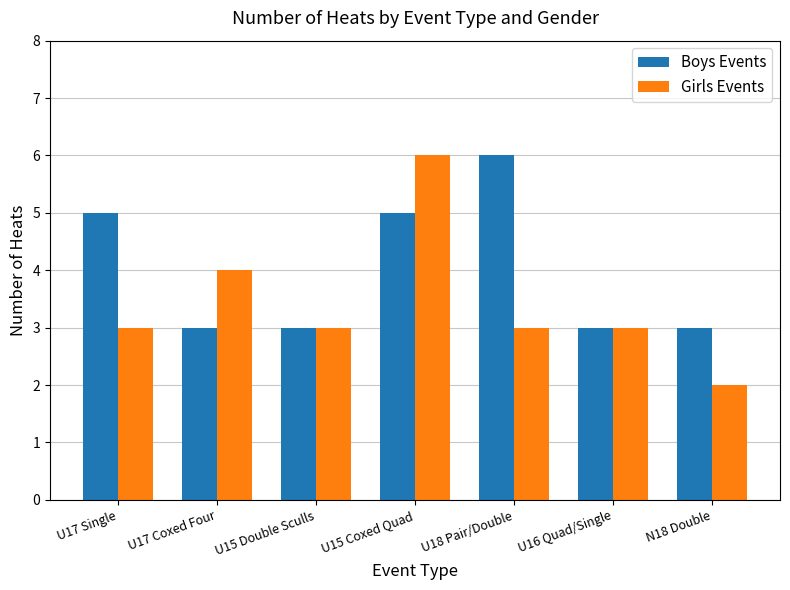

What is the maximum value for Girls Events?

6